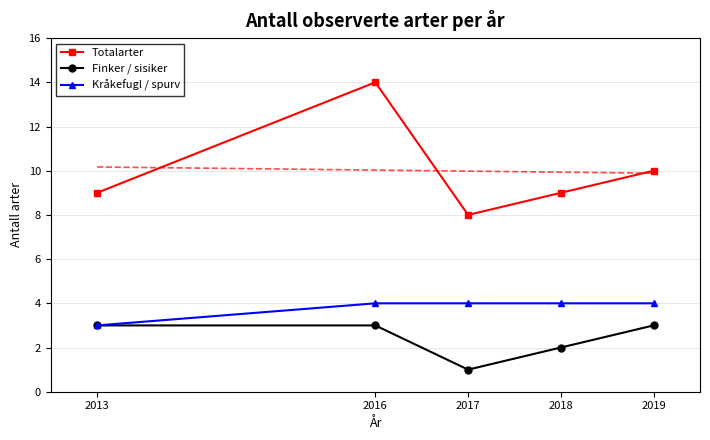

Rank the series by their average value, from highest to lowest.

Totalarter, Kråkefugl / spurv, Finker / sisiker